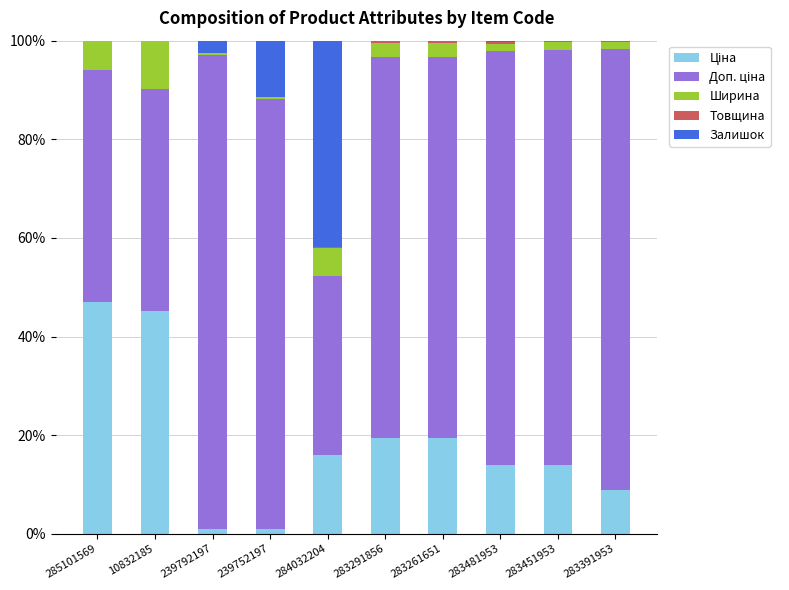

What is the sum of the Доп. ціна values at 283481953 and 284032204?

120.3